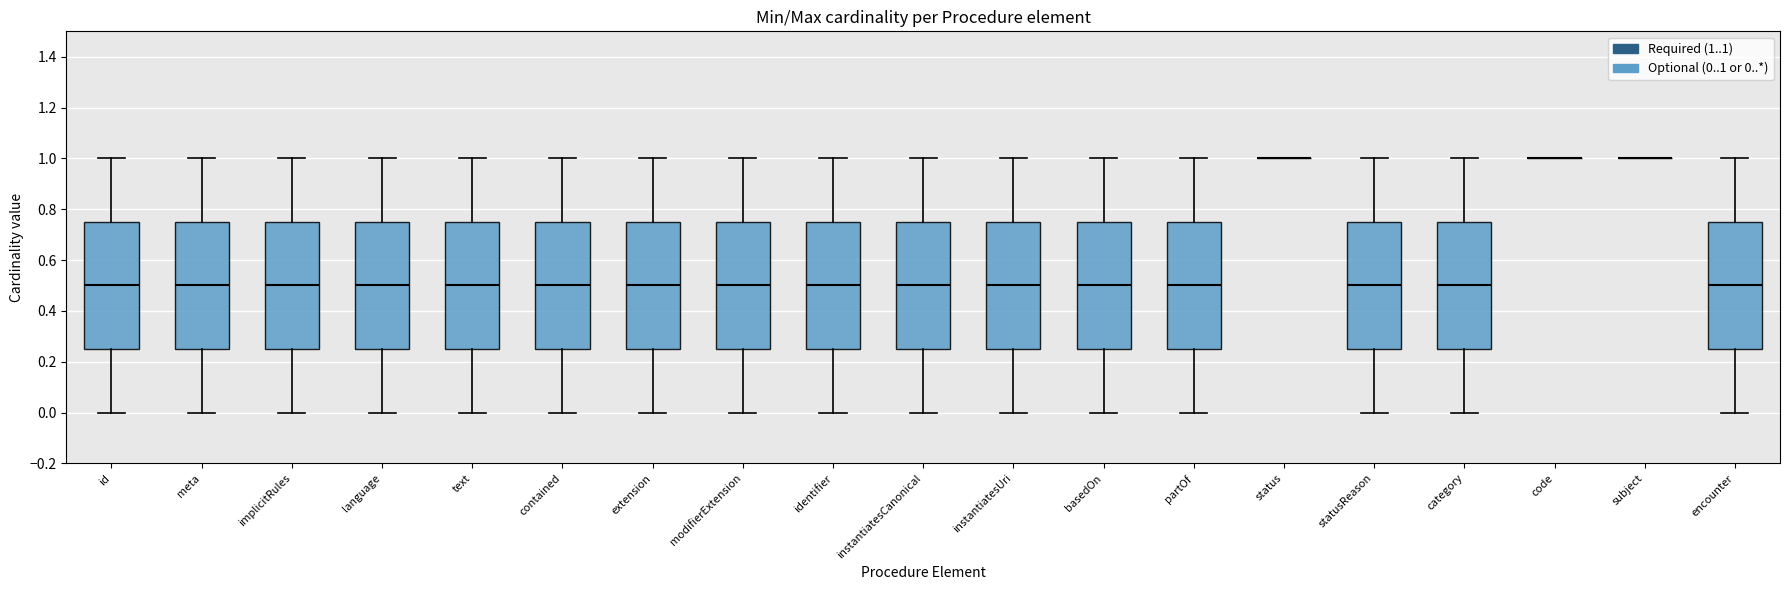

Where does the upper whisker of the box for id end on the y-axis? The values are not printed on the chart, so give them approximately, as read against the axis.

1.00